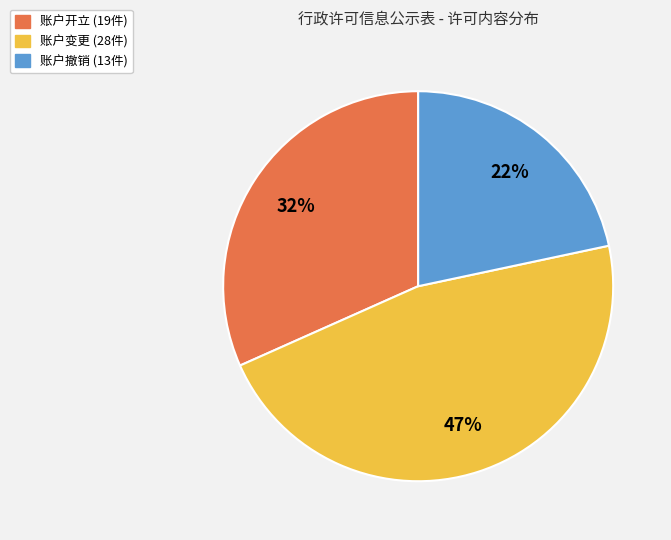

How many segments does this pie chart have?

3